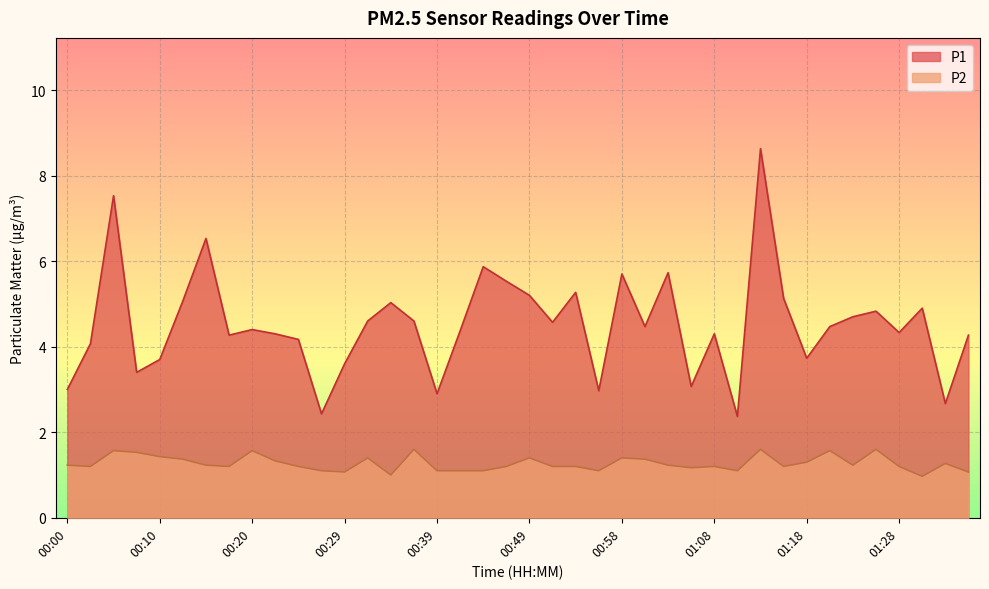

At which category does the chart reach its peak across all series?

01:13